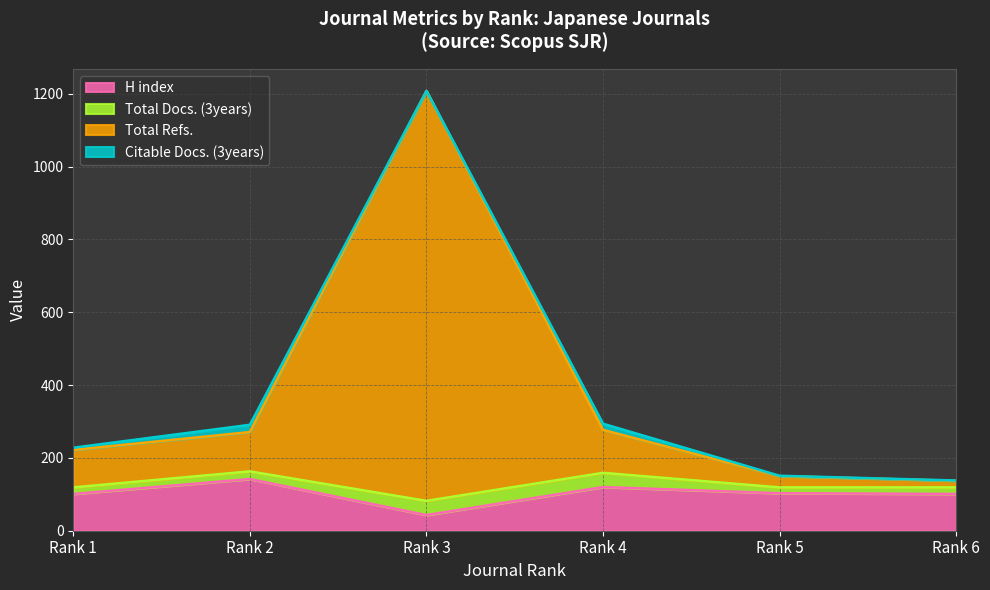

The value of H index at Rank 4 is 185. True or false?

False